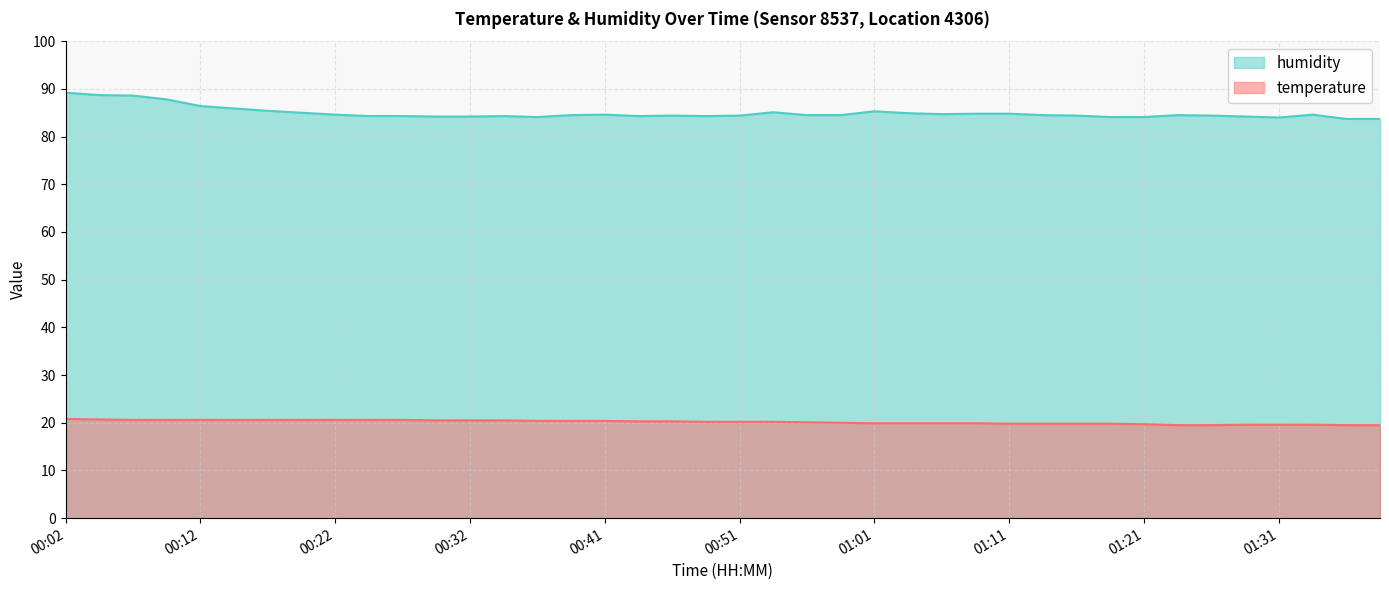

True or false: humidity and temperature cross at least once.

False